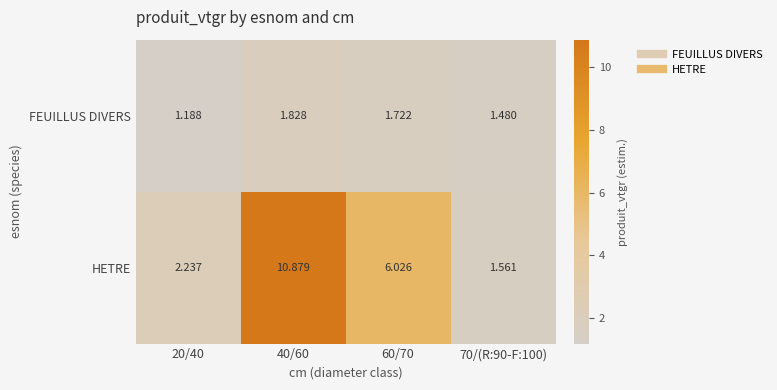

Which series has the widest spread of values?

HETRE